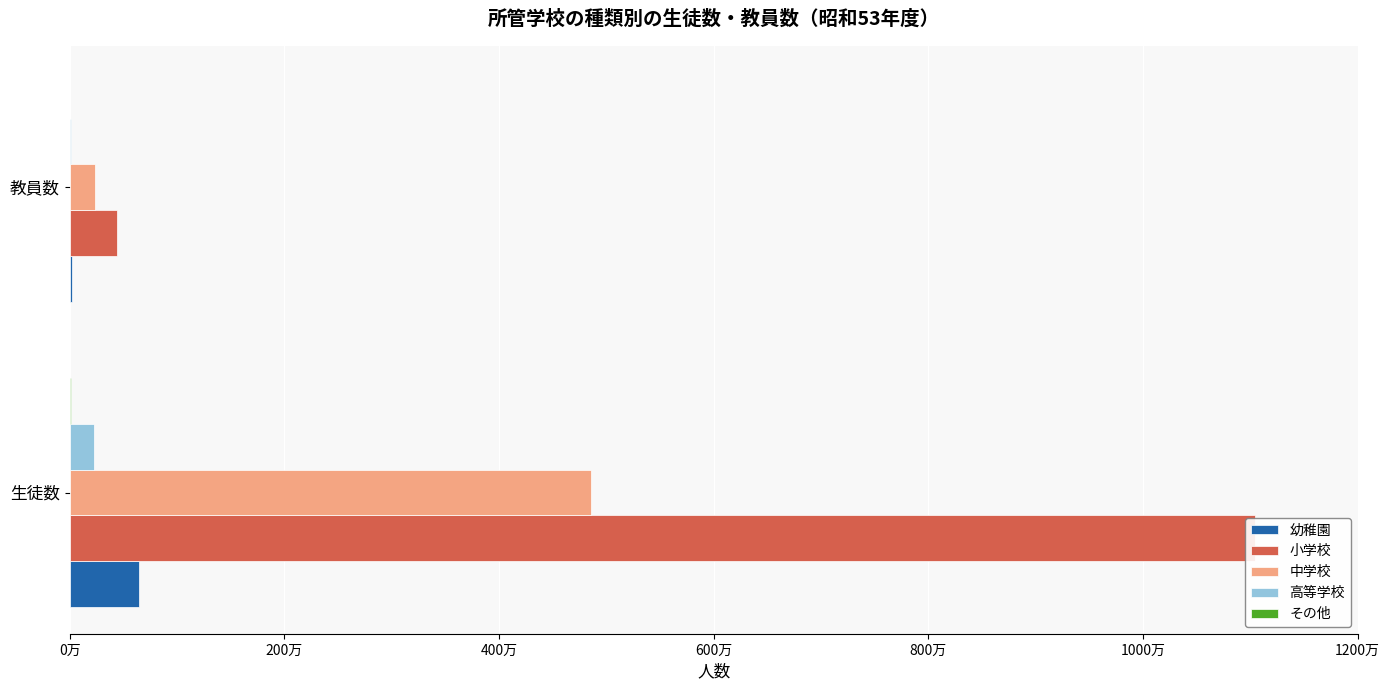

Are the bars horizontal?

Yes